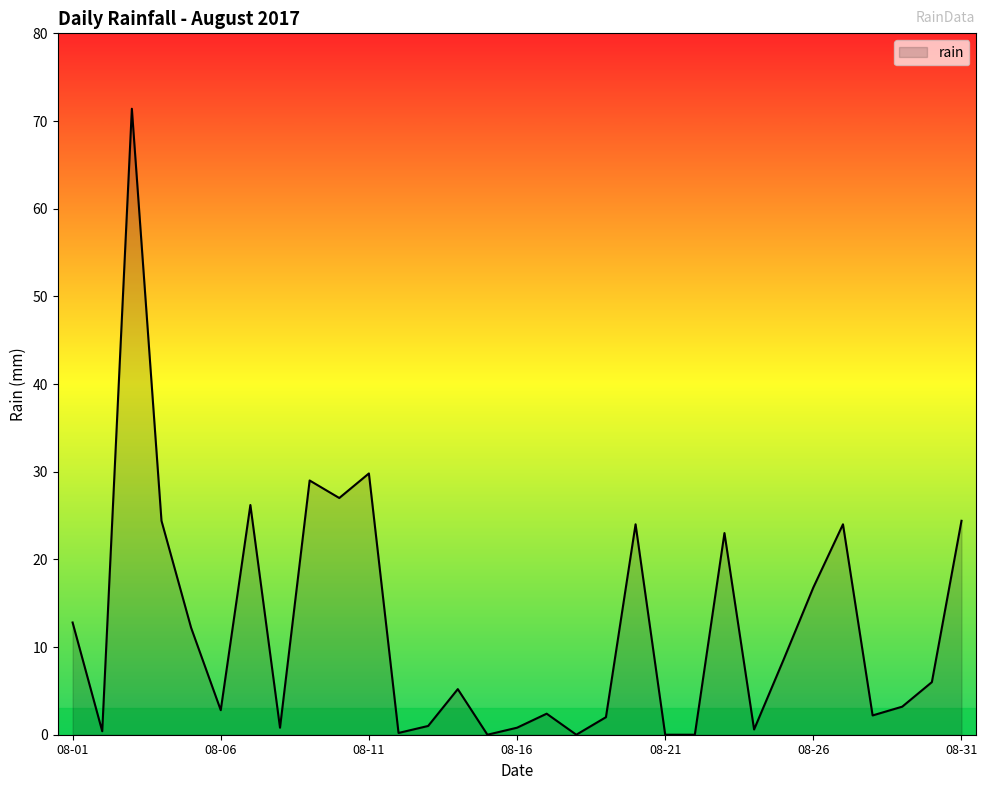

What is the difference between the maximum and minimum values?

71.4